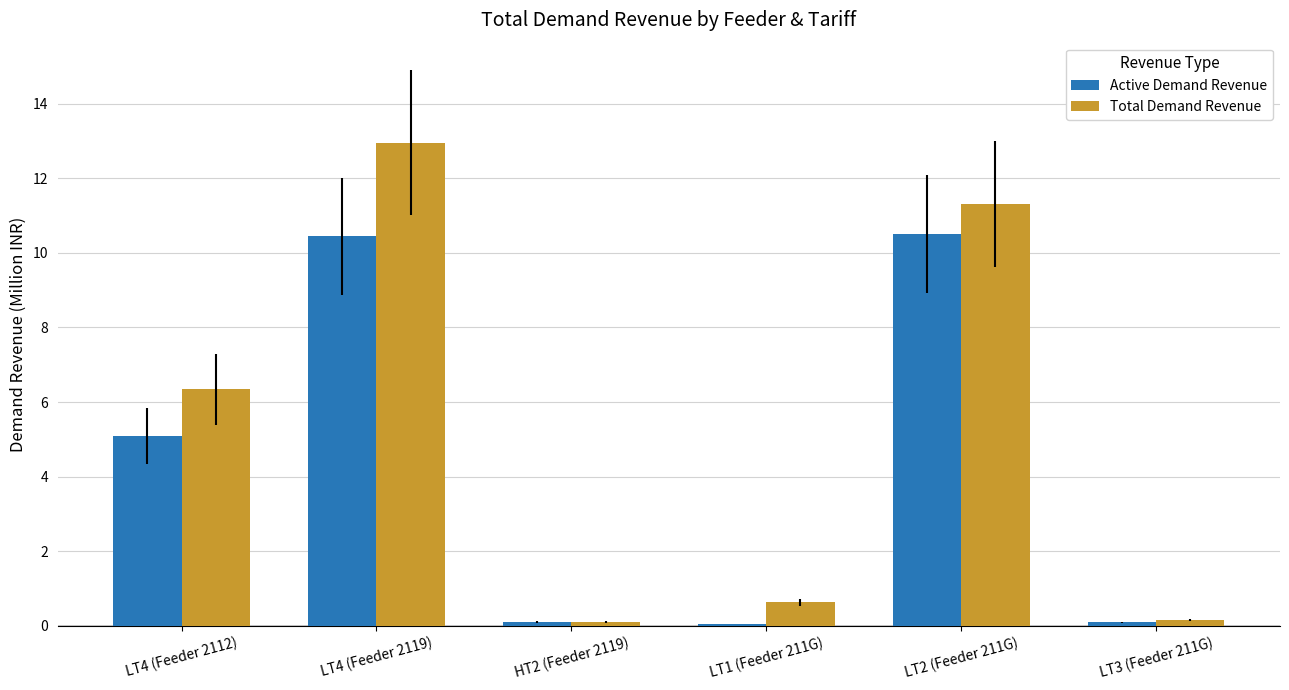

Does the chart contain stacked bars?

No